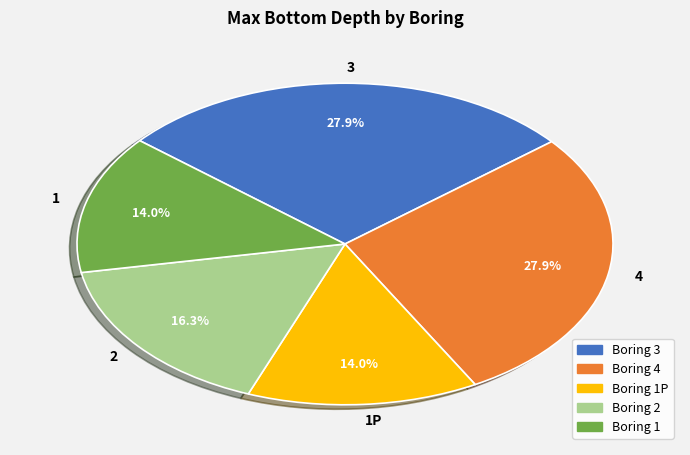

Count the number of slices in the pie.

5